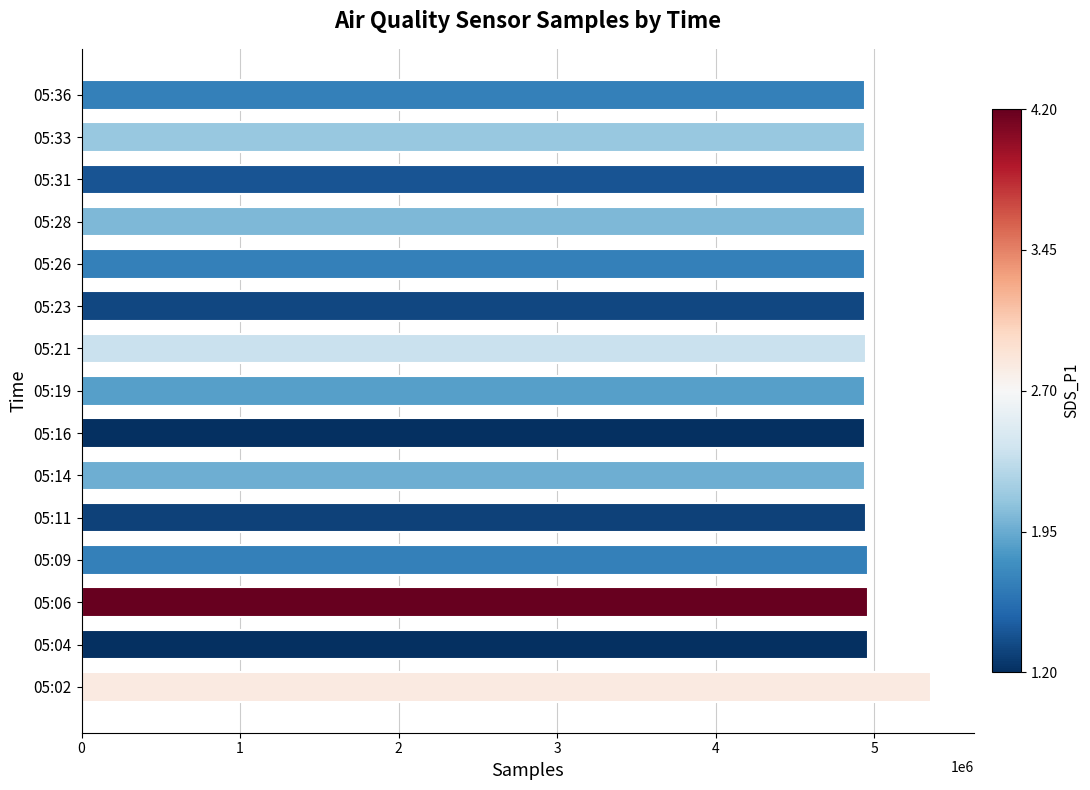

Where is the data nearest to the value 5147895?

05:06